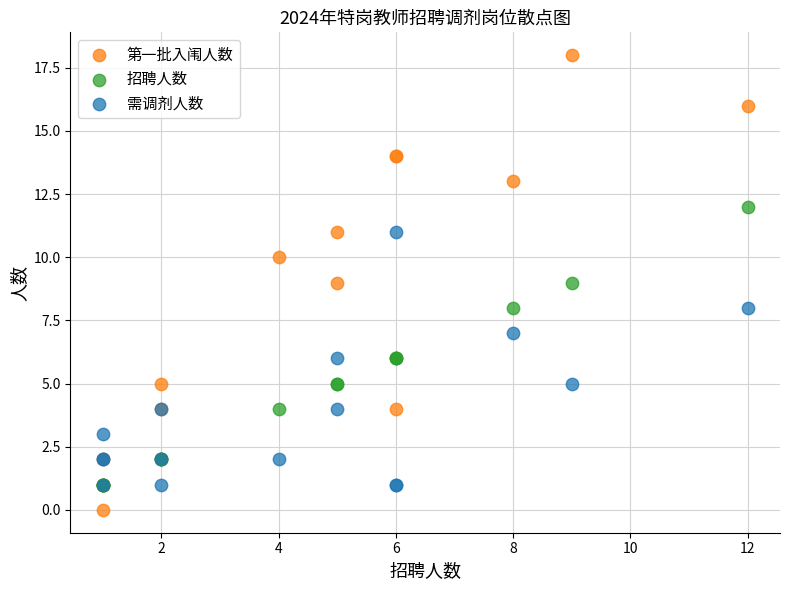

Which series has the largest Y range (max minus min)?

第一批入闱人数